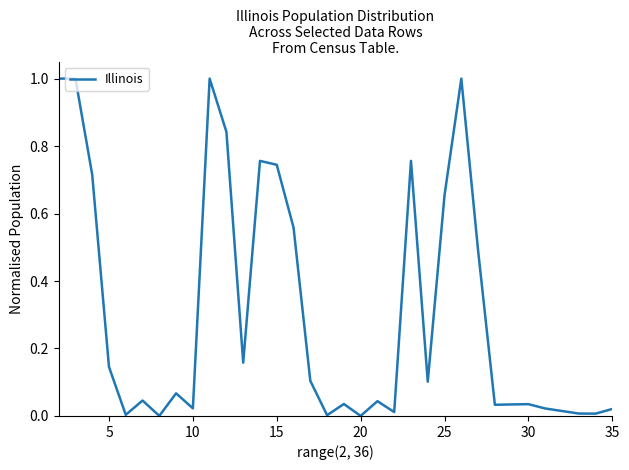

What is the difference between the maximum and minimum values?

1.0